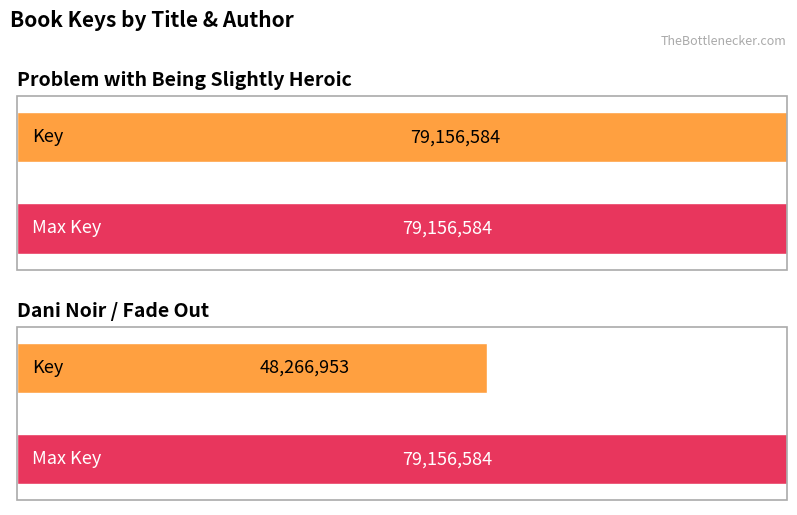

What is the change in value from Problem with Being Slightly Heroic to Dani Noir / Fade Out?

-30889631